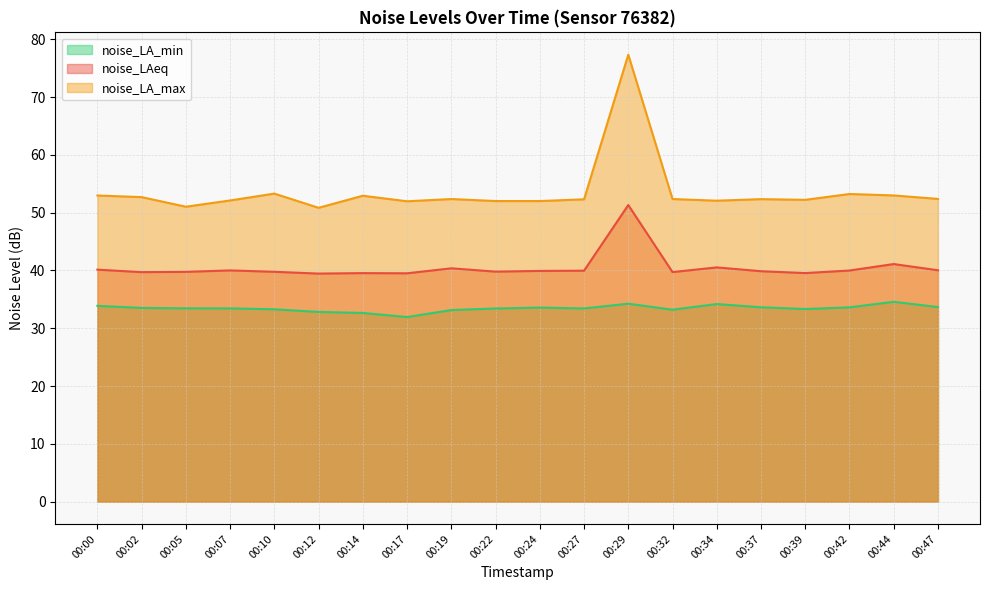

Is the value of noise_LA_max at 00:27 greater than the value of noise_LAeq at 00:05?

Yes